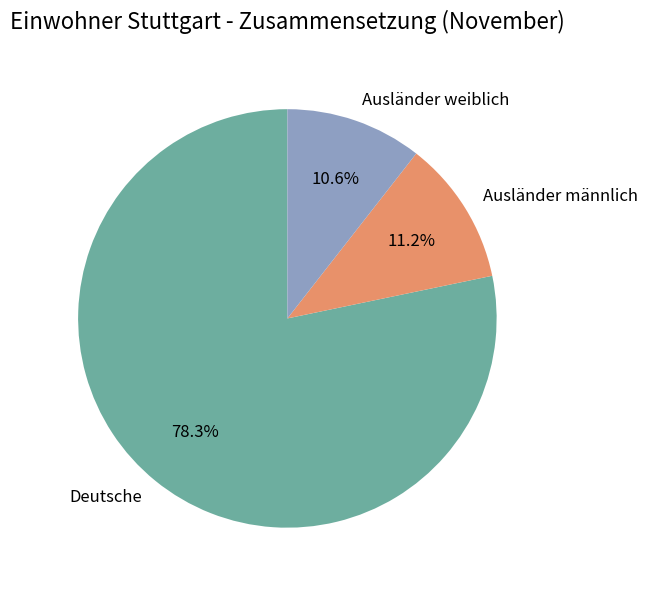

Does any single category account for the majority?

Yes